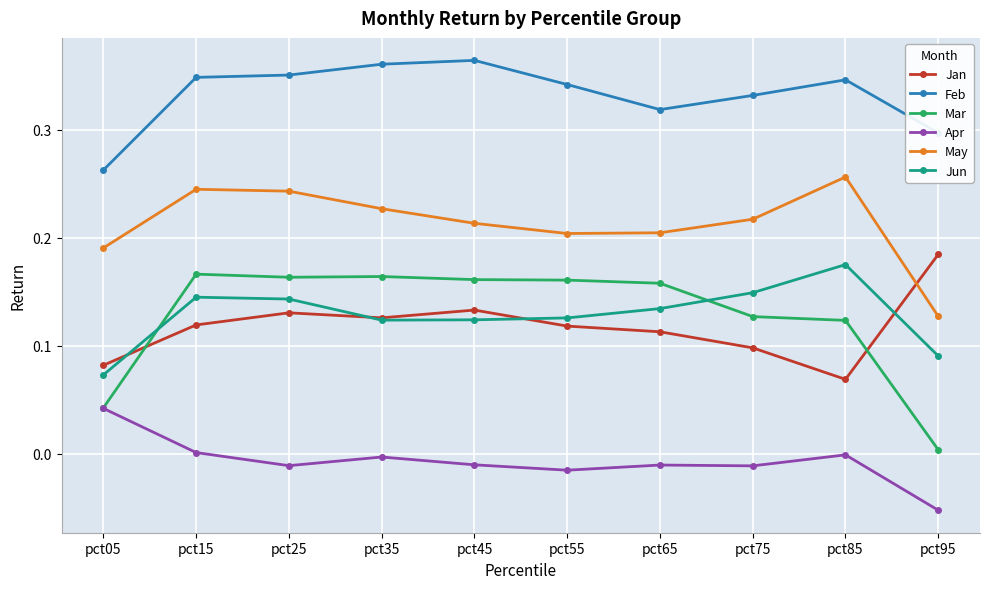

At pct45, list the series in order from largest to smallest.

Feb, May, Mar, Jan, Jun, Apr